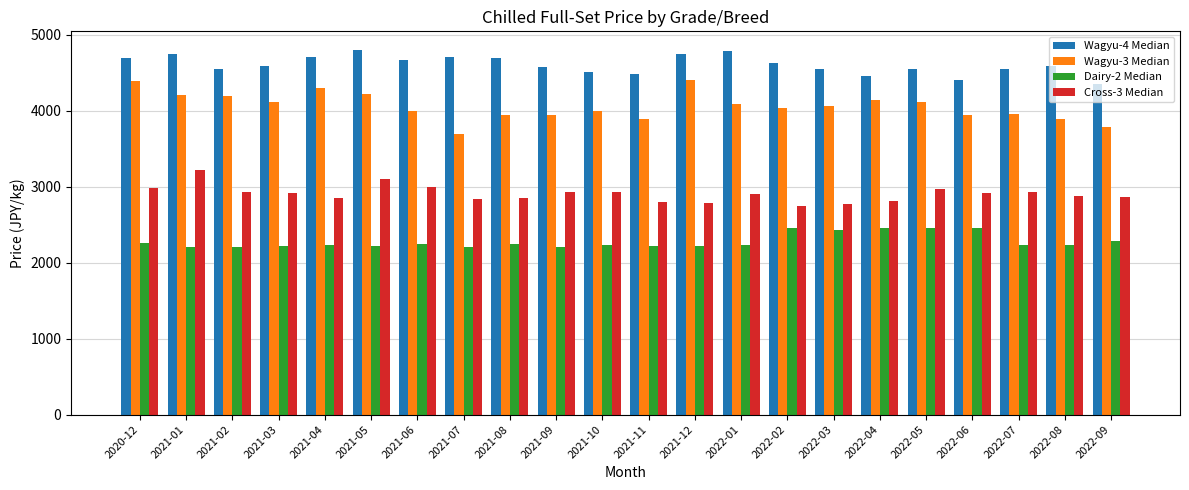

What is the spread (max minus min) of values at 2021-05?

2590